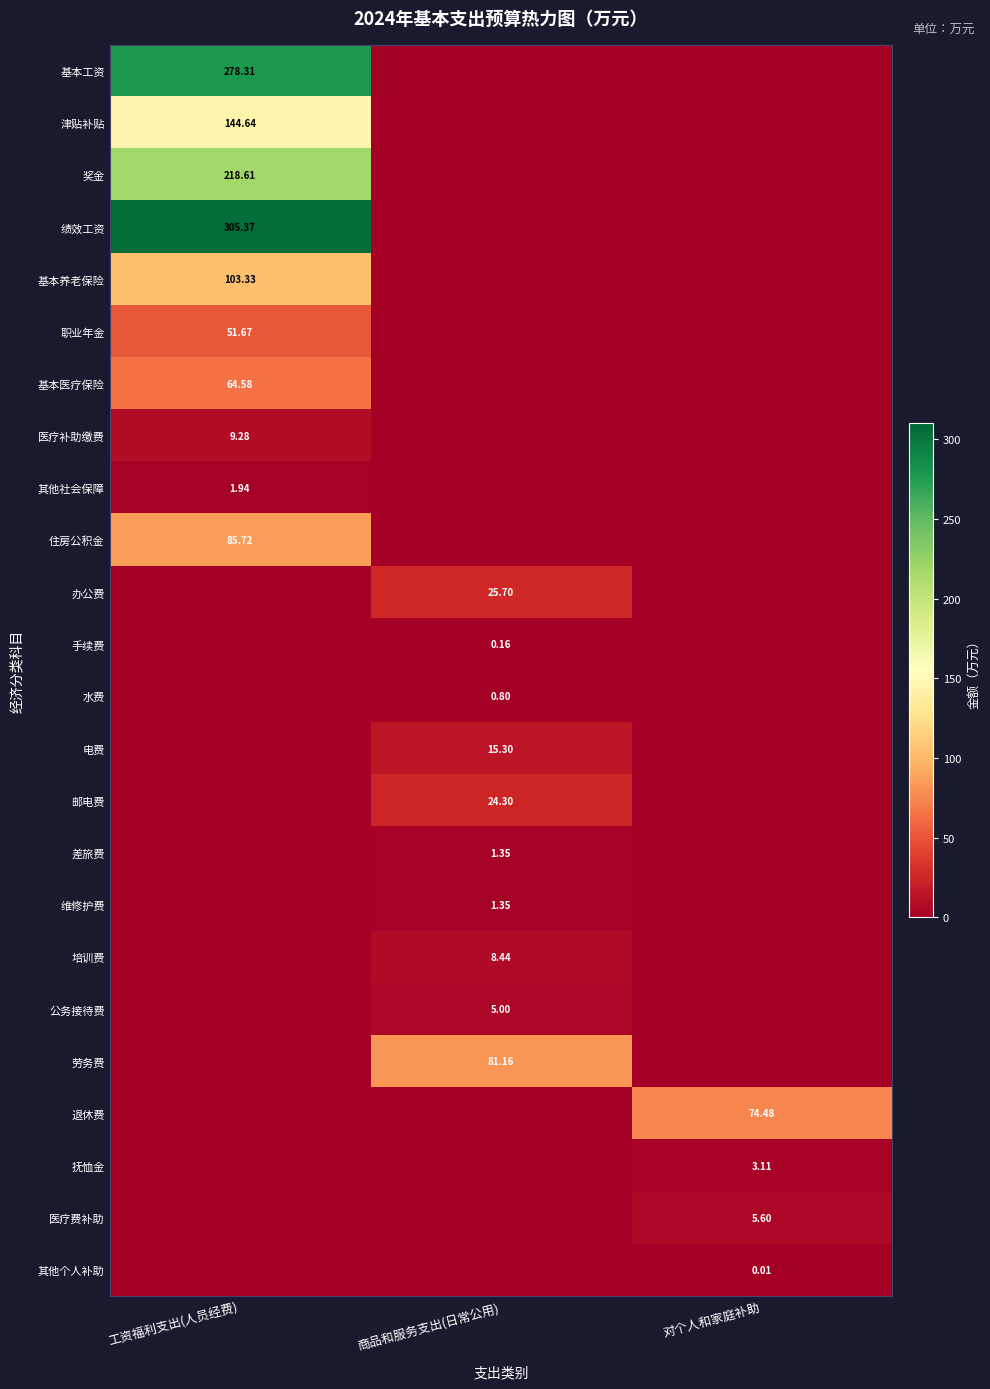

Which has a higher value, 工资福利支出(人员经费) or 对个人和家庭补助?

工资福利支出(人员经费)